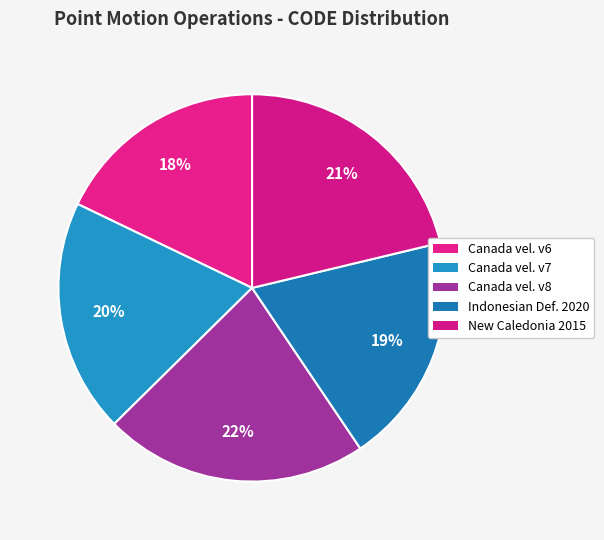

Count the number of slices in the pie.

5